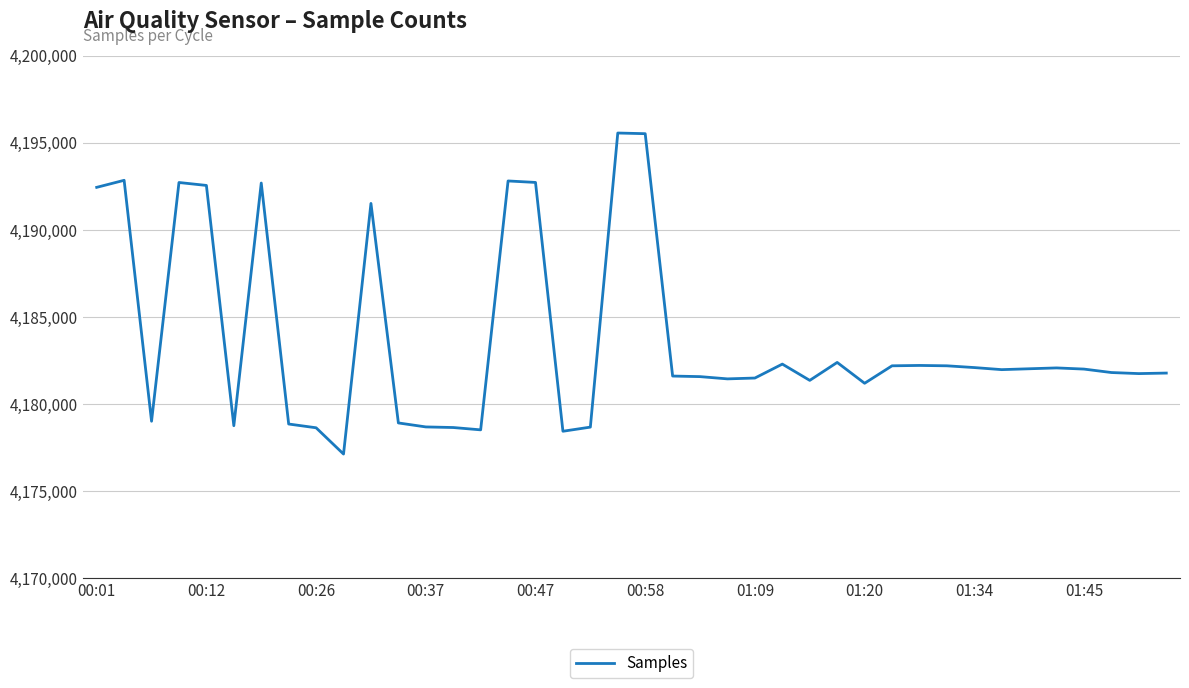

How many categories are shown in the chart?

40